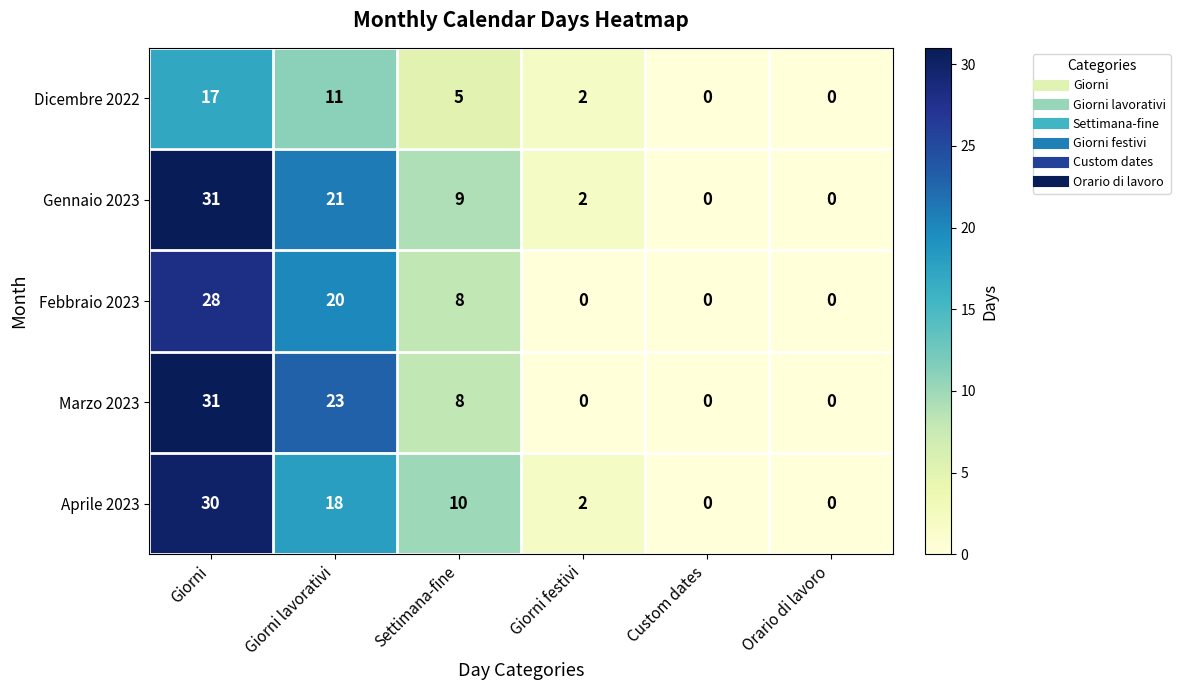

How many Marzo 2023 values are between 0 and 23?

5